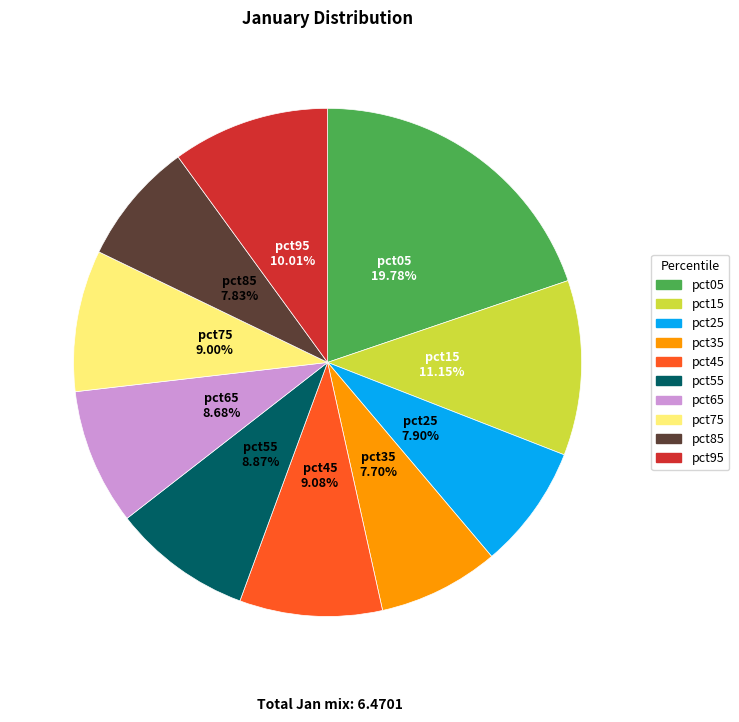

Do pct65 and pct75 together represent more than half of the pie?

No